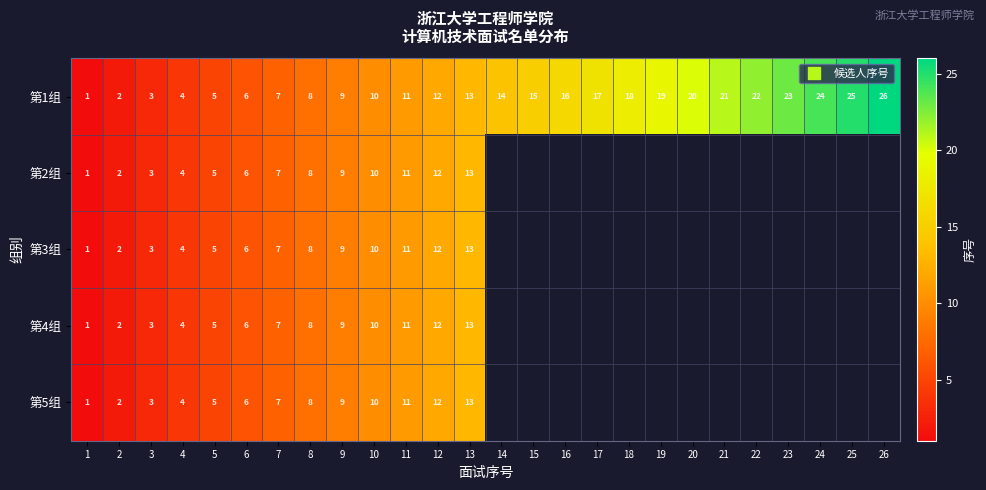

Which category has the lowest value across all series?

1